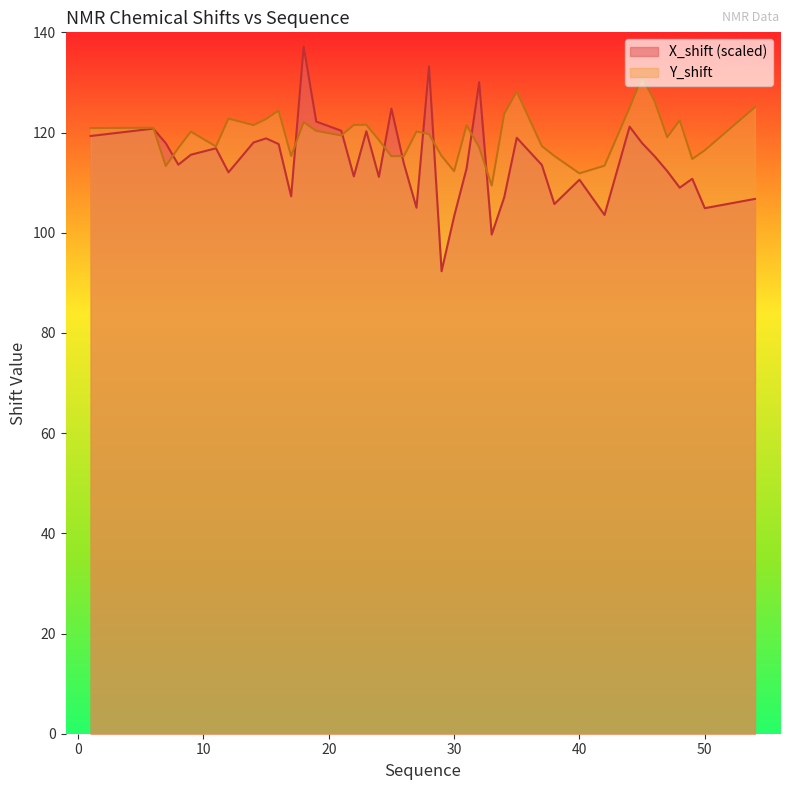

What is the average value of the Y_shift series?

119.4